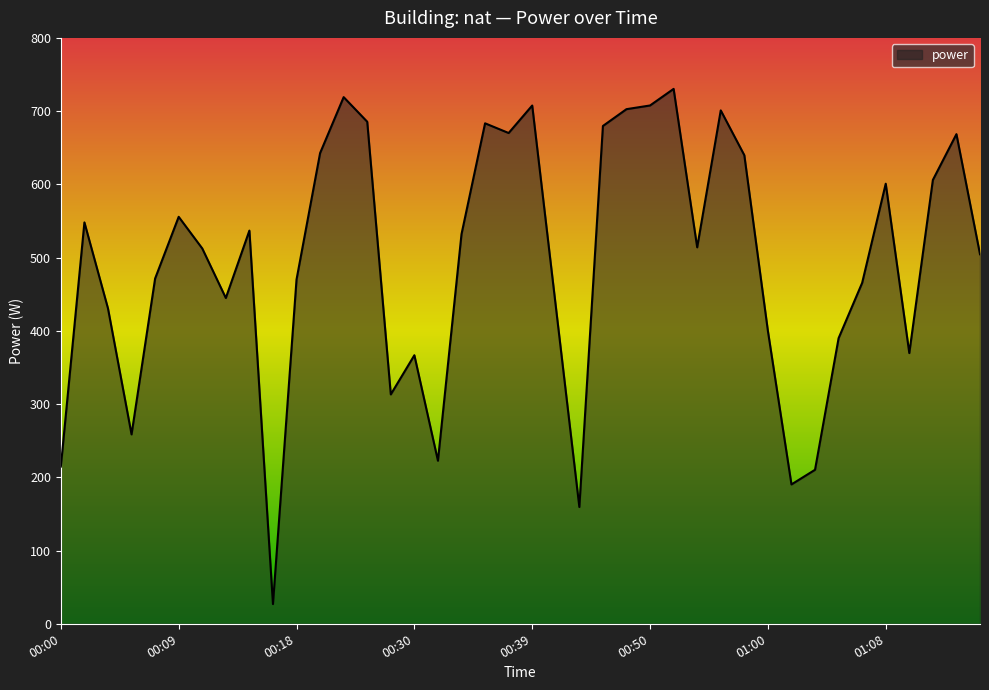

What is the minimum value shown in the chart?

26.9